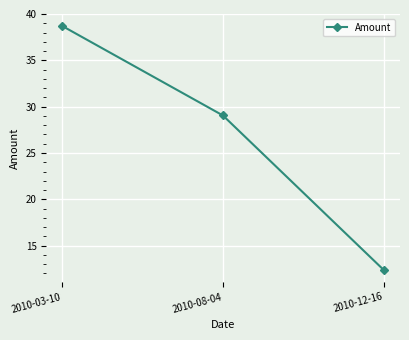

Which label corresponds to the smallest value in the chart?

2010-12-16